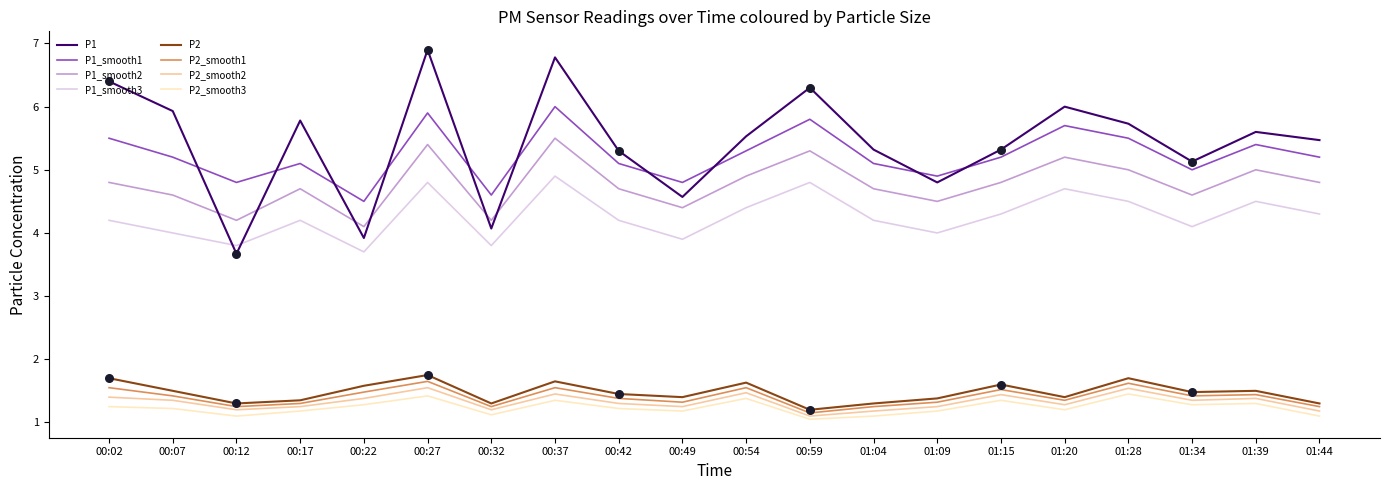

Which series has the widest spread of values?

P1